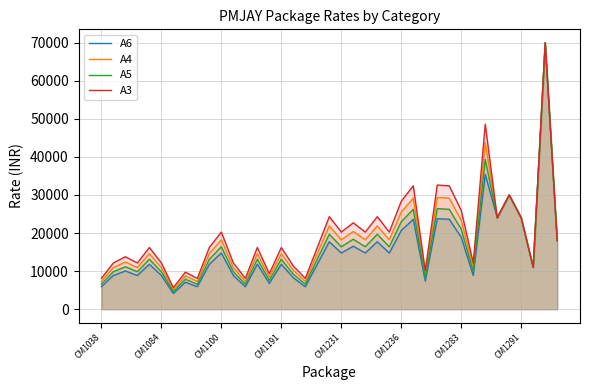

How many lines are shown in the chart?

4